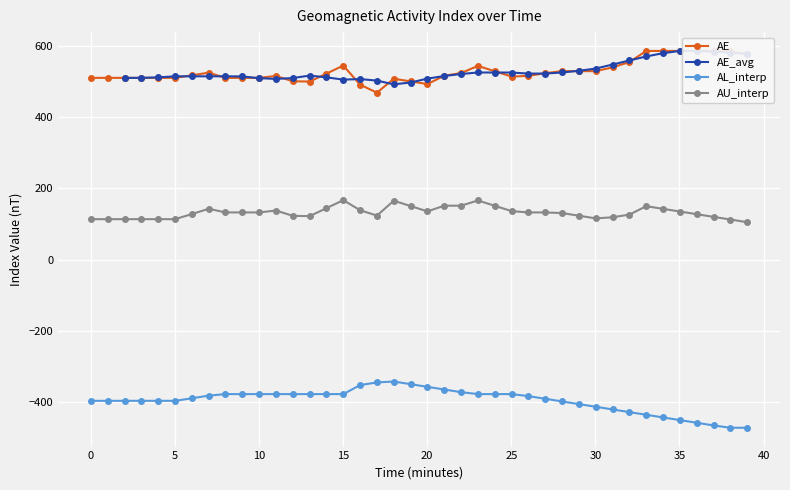

True or false: AU_interp and AL_interp intersect in this chart.

False